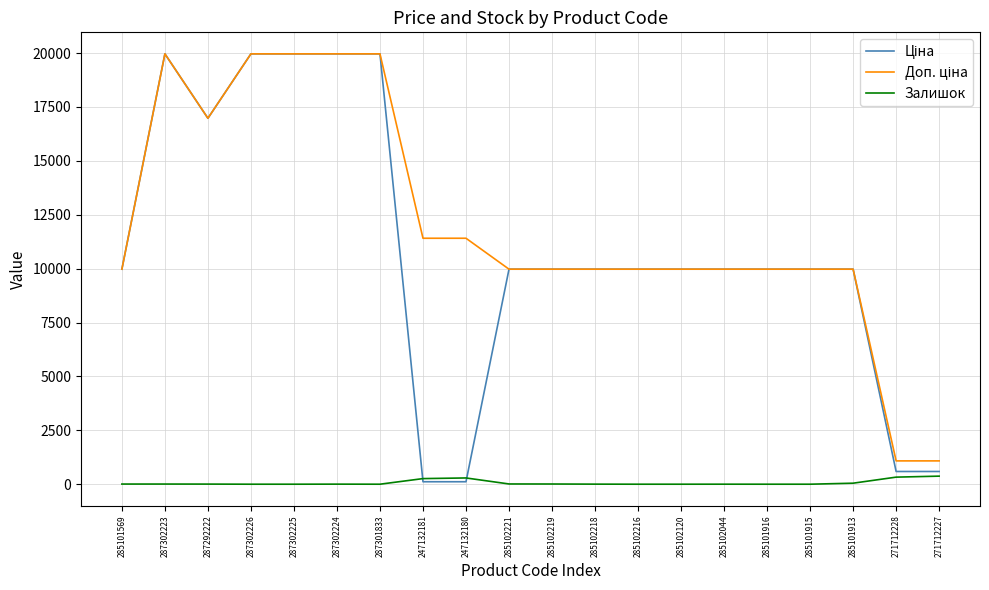

What is the greatest value displayed?

19964.2